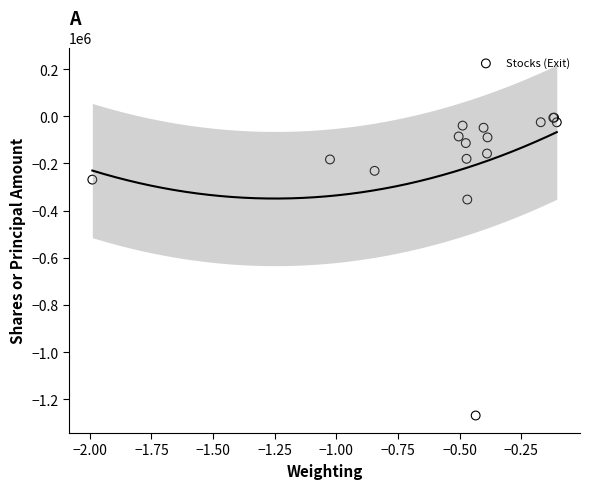

What Y value in the scatter plot is closest to -637297?

-353021